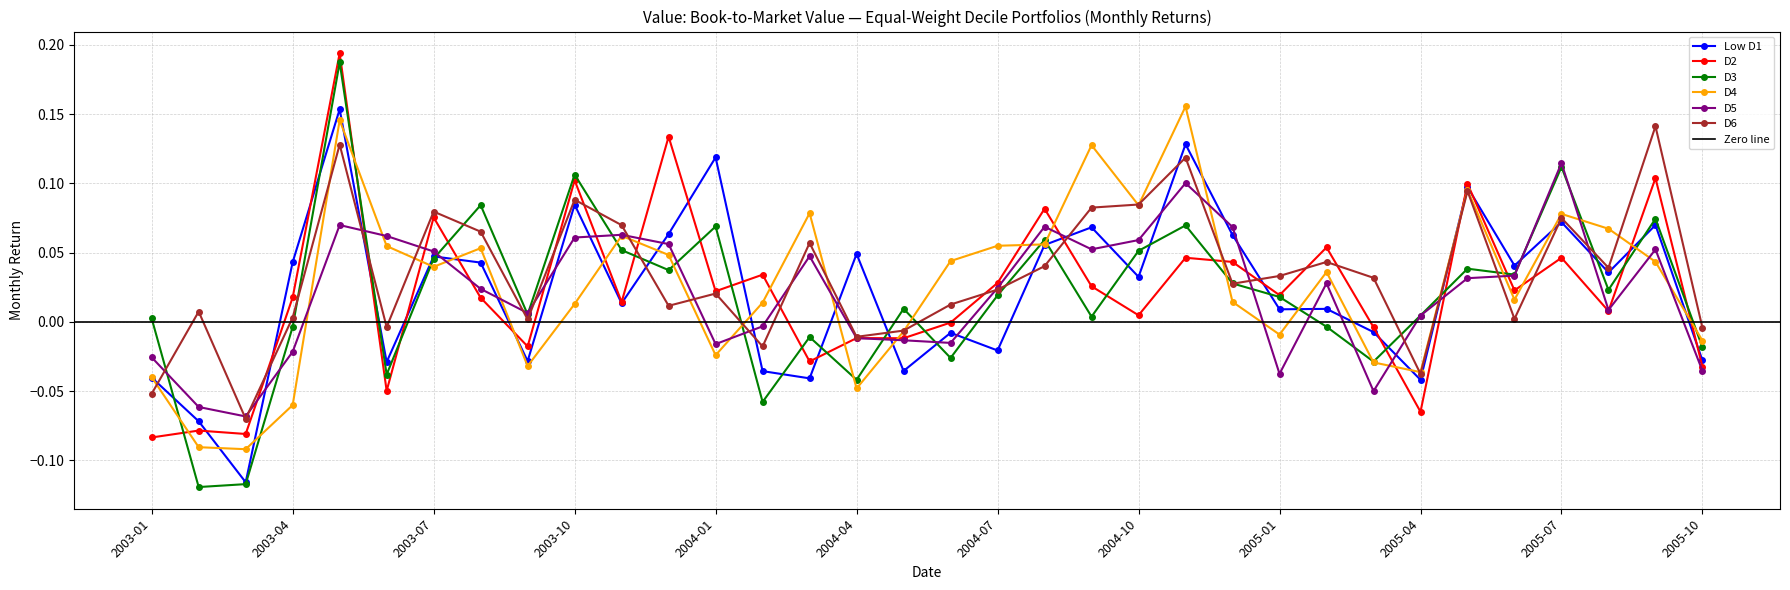

What is the label of the 2nd point from the left?

2003-02